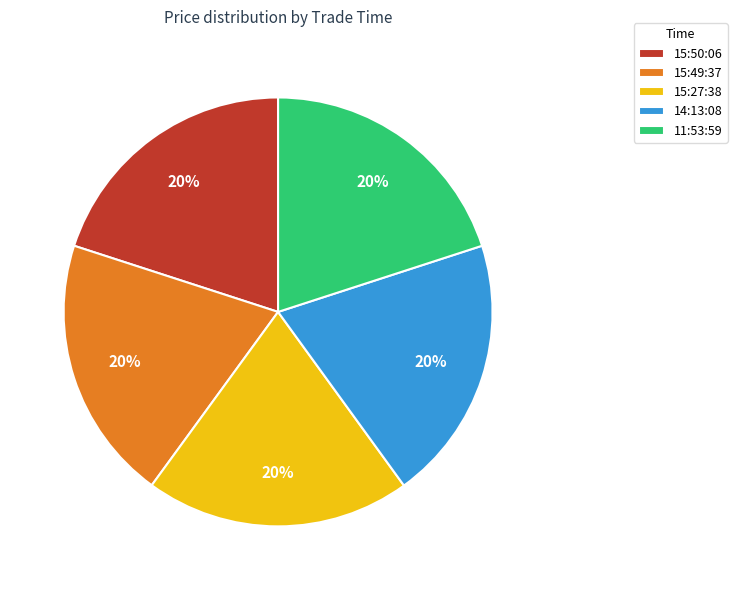

To the nearest percent, what portion does 15:27:38 represent?

20%